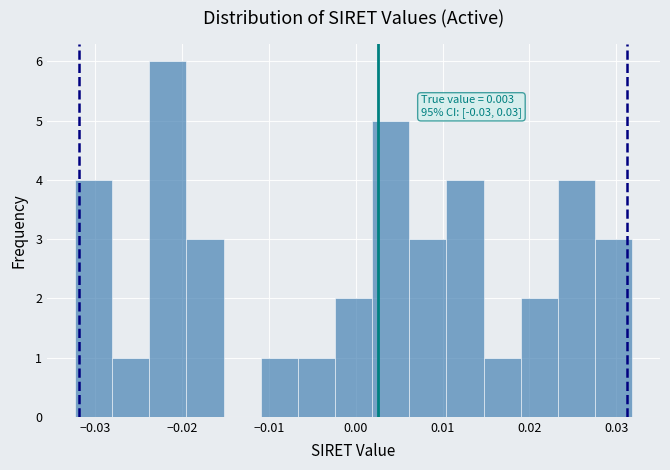

Which range on the x-axis has the tallest bar?

-0.024 to -0.020